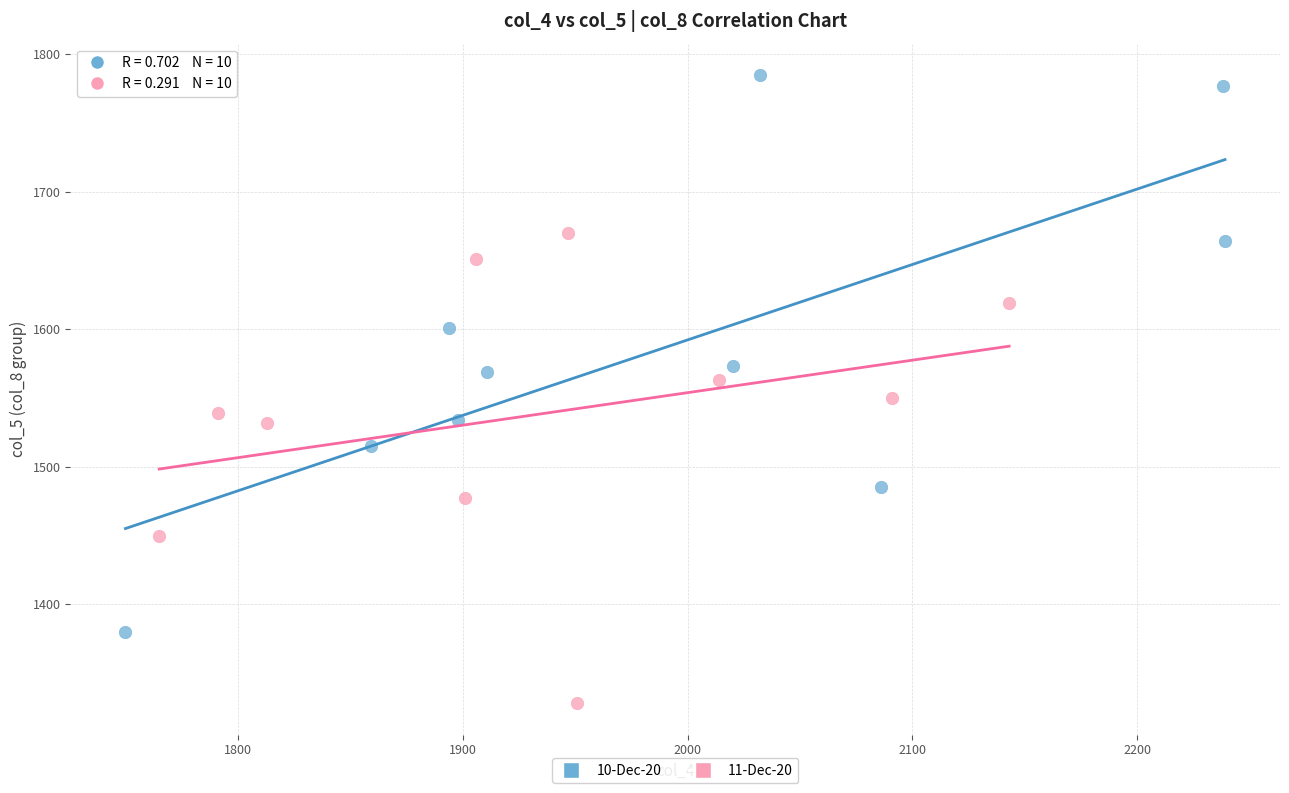

Which series has the largest Y range (max minus min)?

10-Dec-20